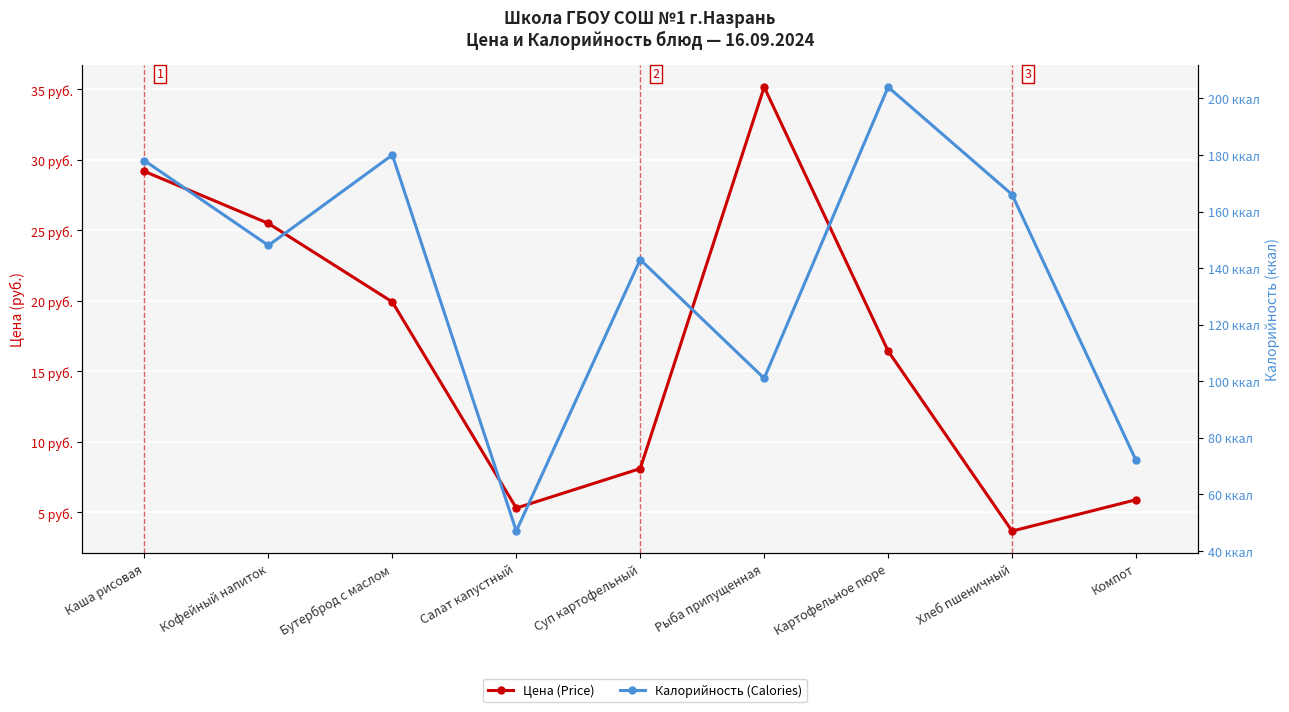

True or false: Калорийность (Calories) and Цена (Price) cross at least once.

False